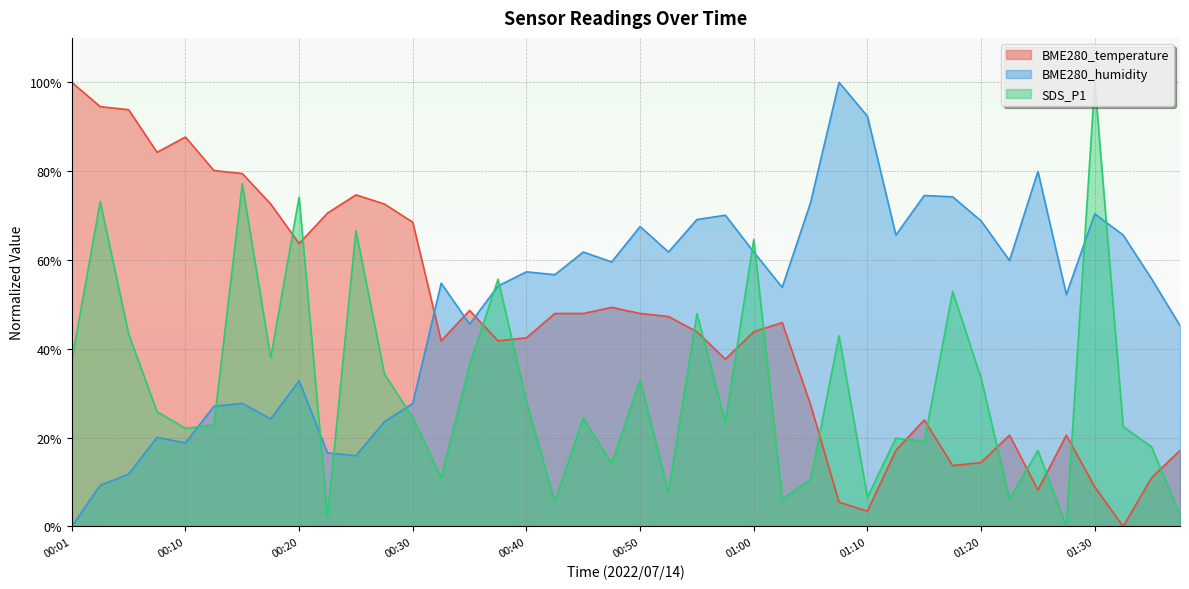

Which series has the largest total across all categories?

BME280_humidity